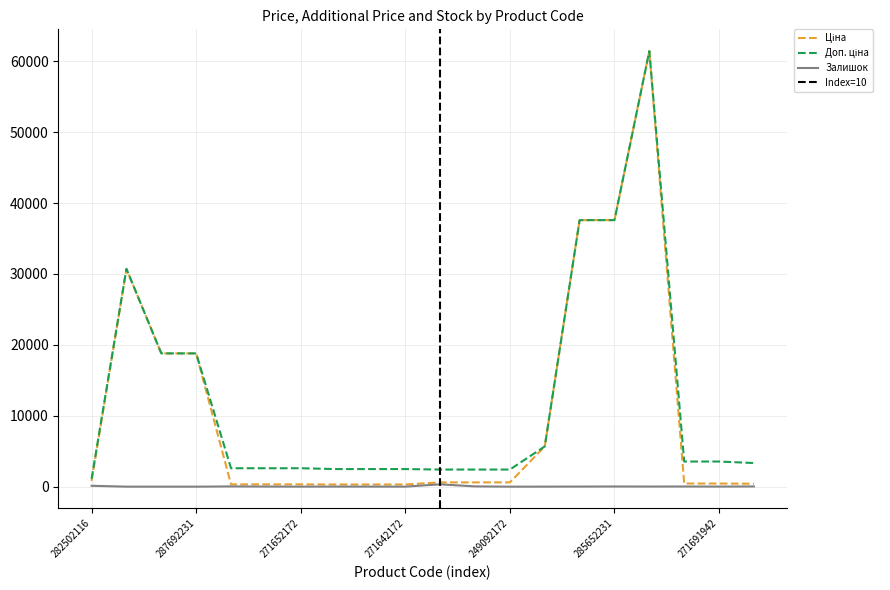

What is the label of the 18th point from the left?

271691948